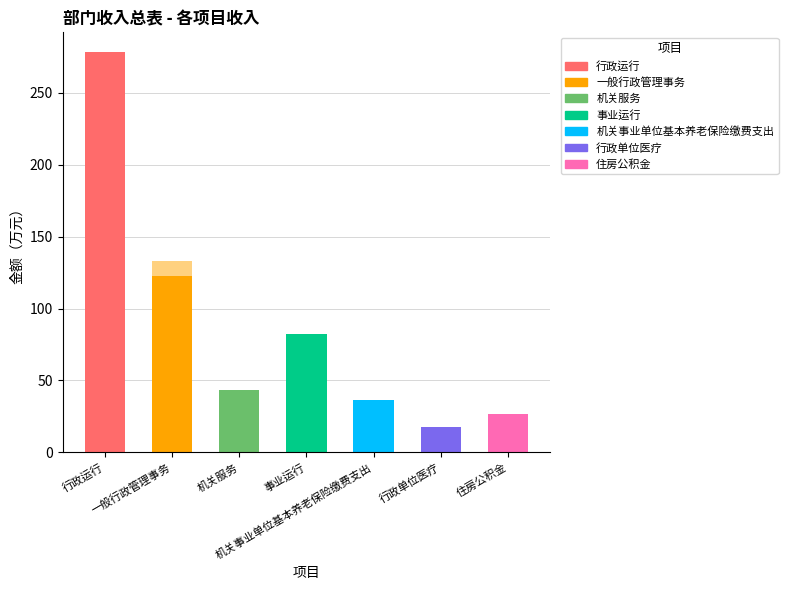

What is the difference between the maximum and second lowest values in the 合计 series?

251.8